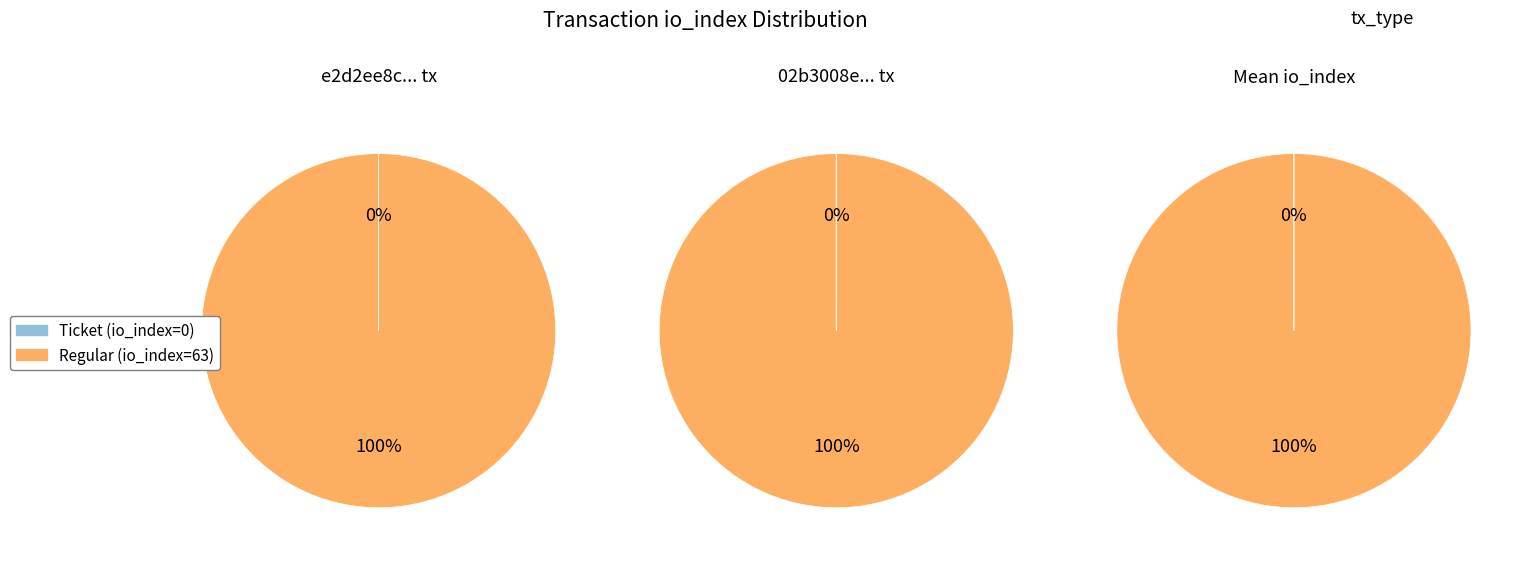

To the nearest percent, what is the combined percentage of 1 and 0?

100%